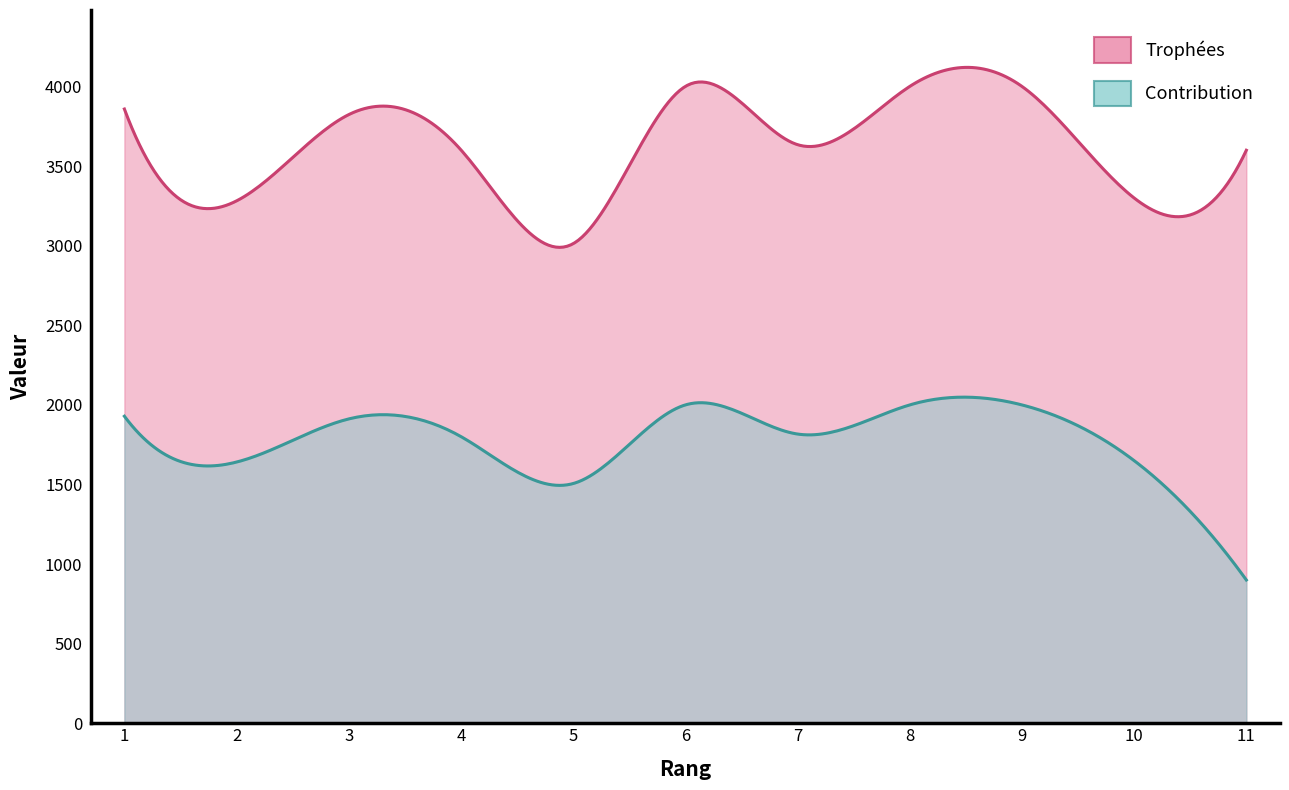

How many series are shown in this chart?

2